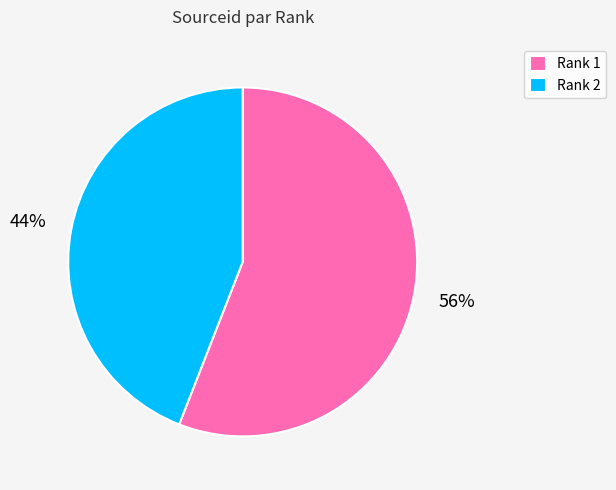

How many slices are in this pie chart?

2